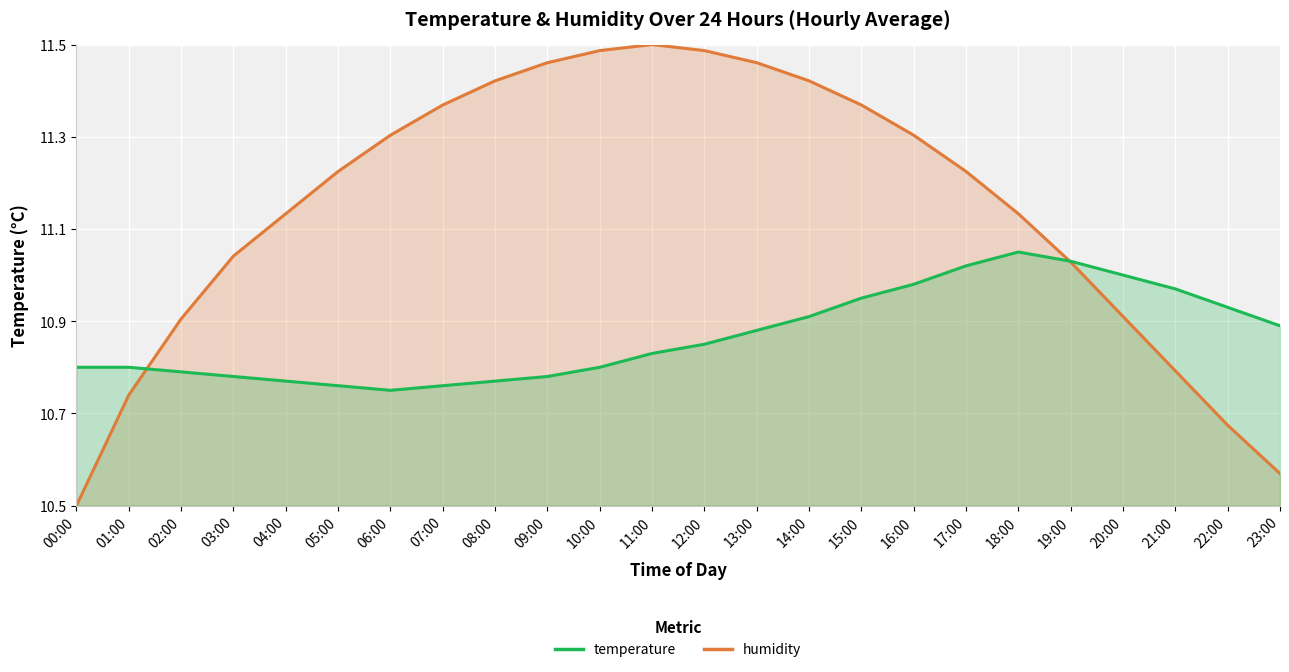

What is the average value of the humidity series?

11.1